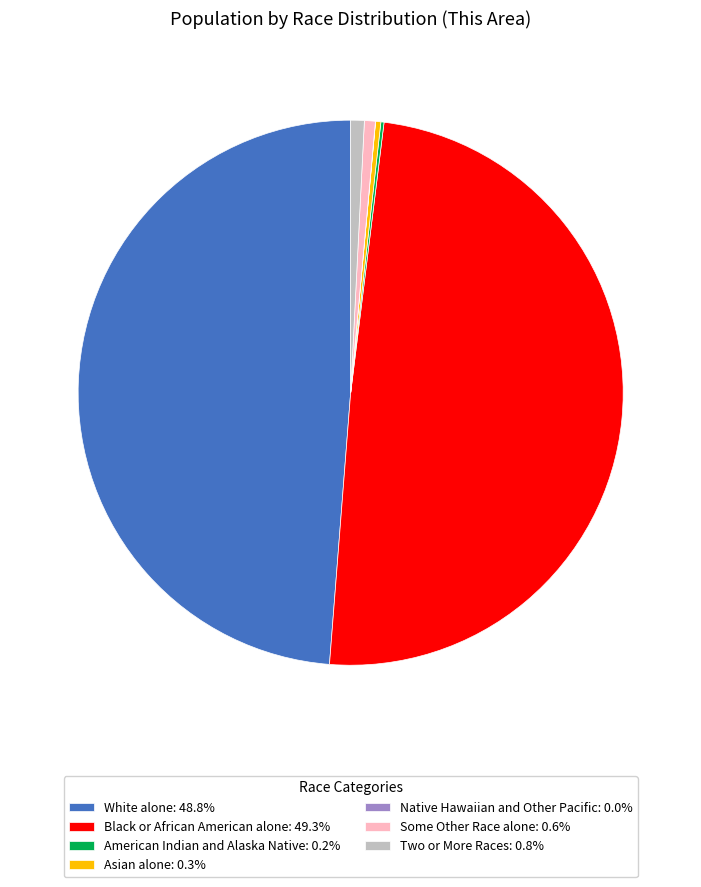

Does Some Other Race alone account for over 50% of the chart?

No